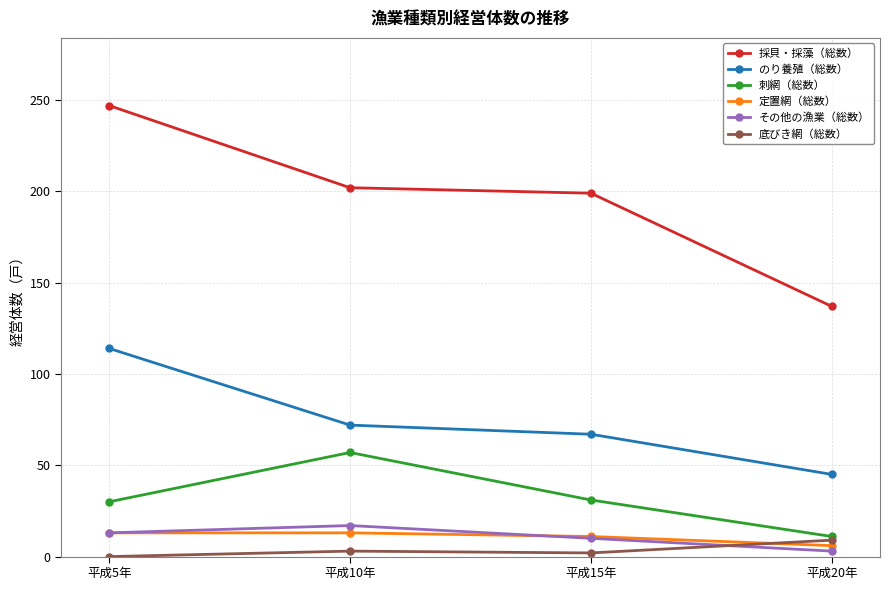

What position from the right is 平成15年?

2